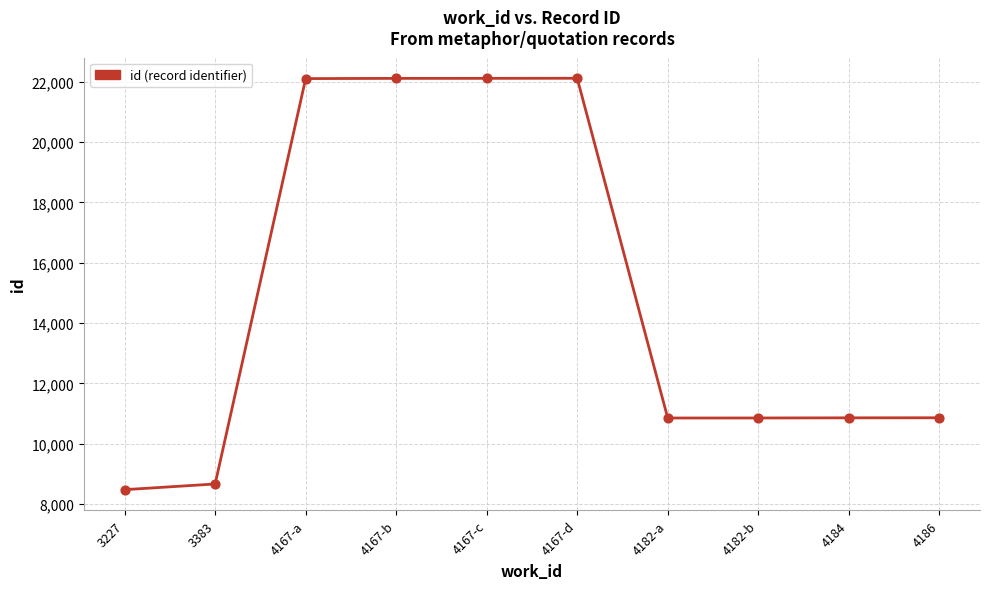

Between 4182-a and 4167-b, which is larger?

4167-b